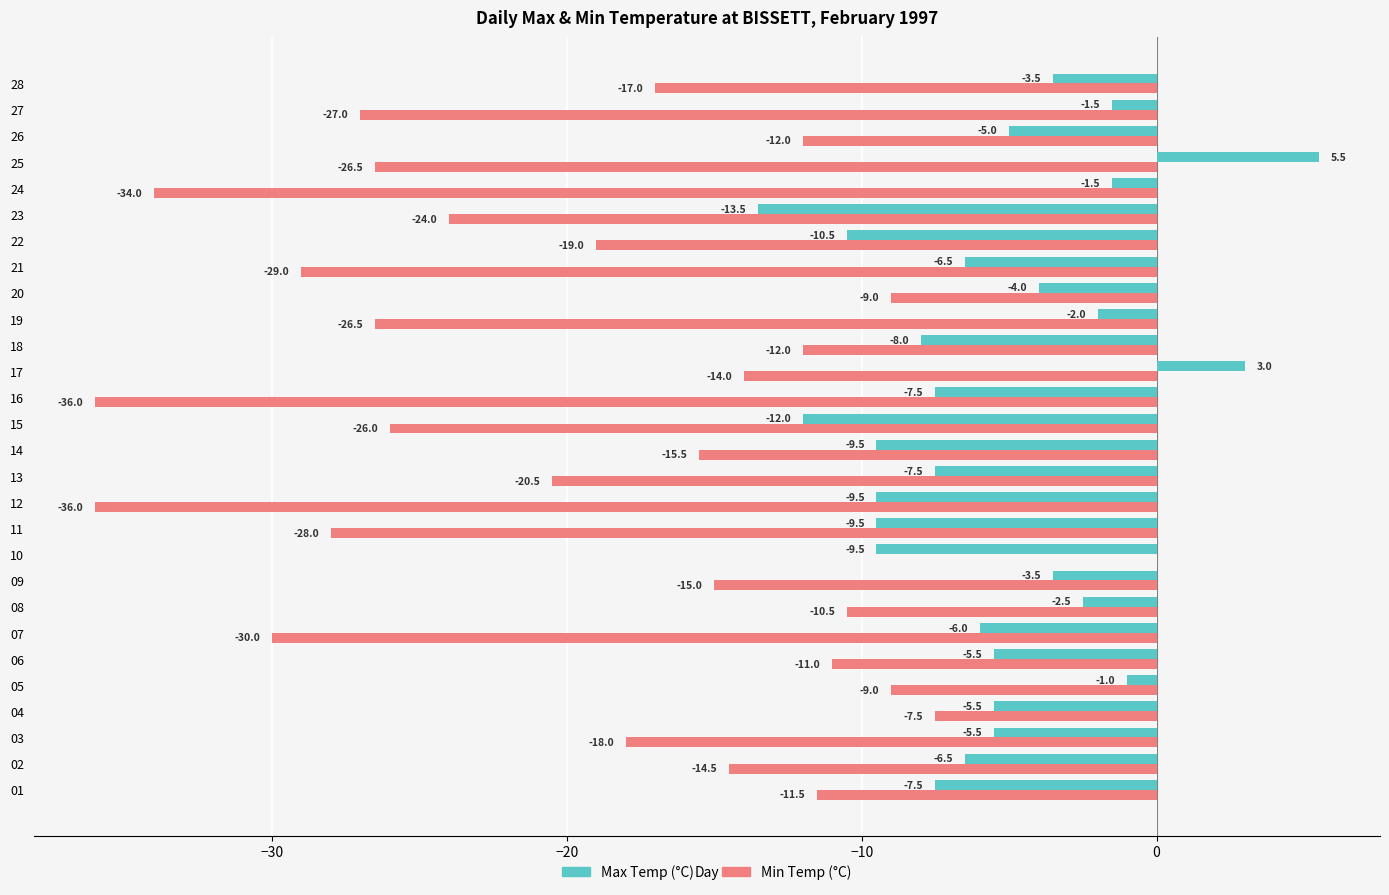

What is the sum of all Min Temp (°C) values?

-539.0